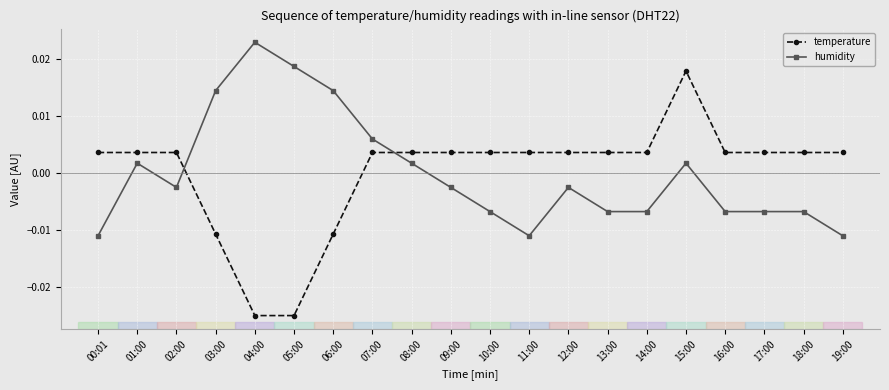

Which category has the highest value across all series?

04:00